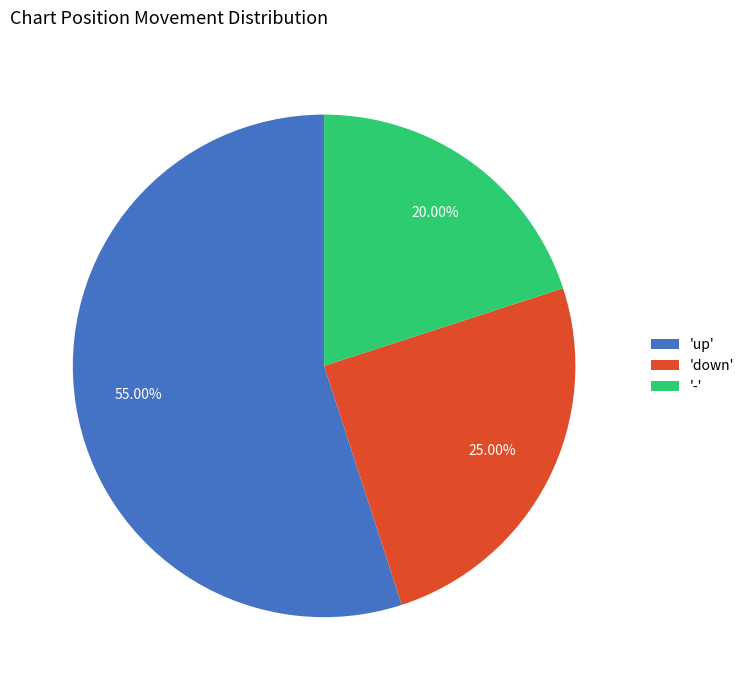

Is the sum of '-' and 'down' greater than half?

No